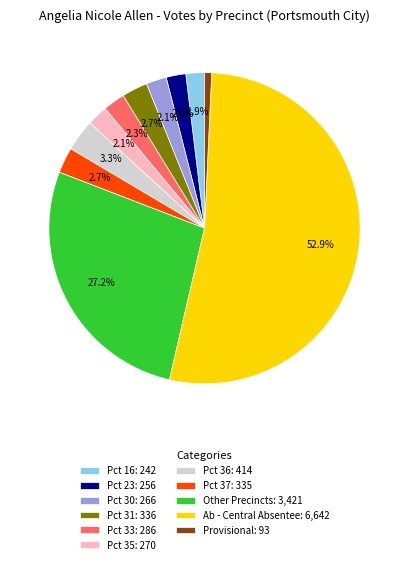

Do Provisional: 93 and Ab - Central Absentee: 6,642 together represent more than half of the pie?

Yes